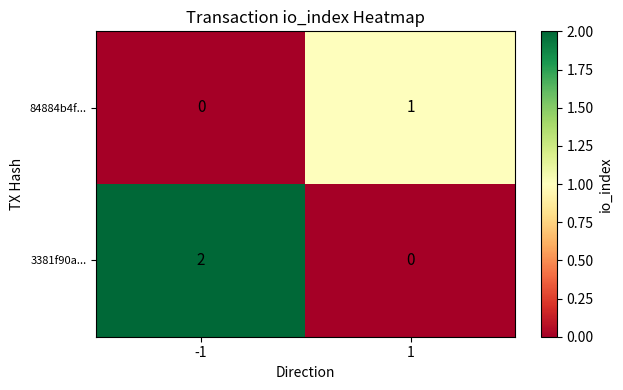

Is the value of 3381f90a... at 1 greater than the value of 84884b4f... at 1?

No